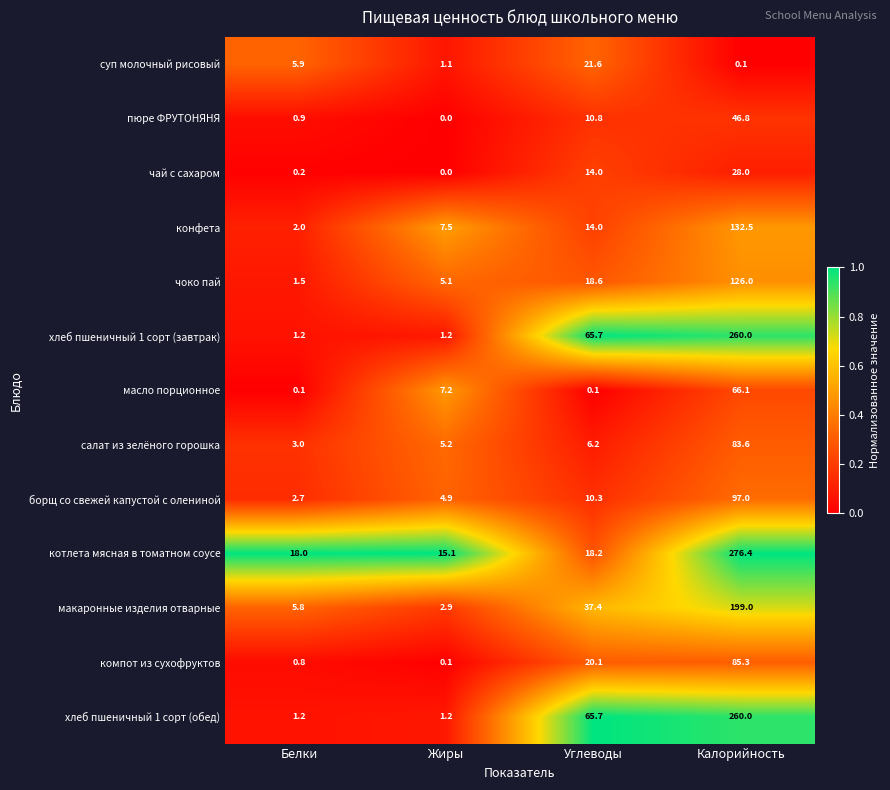

What is the difference between the maximum and second lowest values in the пюре ФРУТОНЯНЯ series?

45.9